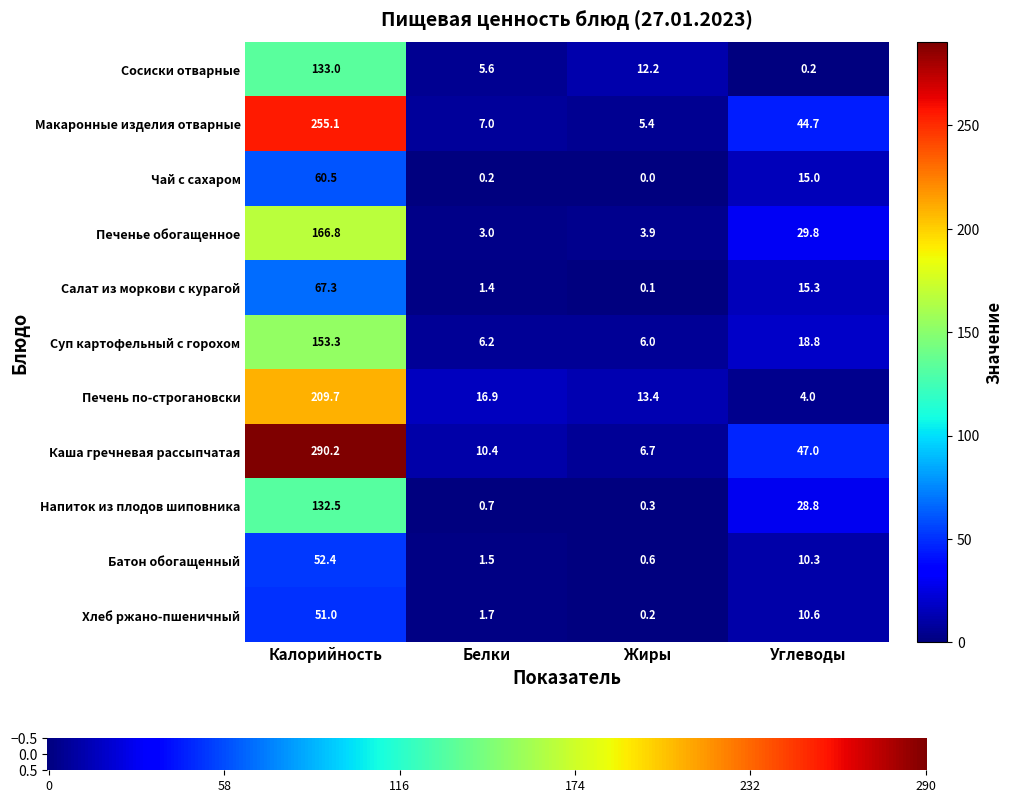

Rank the series by their maximum value, from lowest to highest.

Хлеб ржано-пшеничный, Батон обогащенный, Чай с сахаром, Салат из моркови с курагой, Напиток из плодов шиповника, Сосиски отварные, Суп картофельный с горохом, Печенье обогащенное, Печень по-строгановски, Макаронные изделия отварные, Каша гречневая рассыпчатая